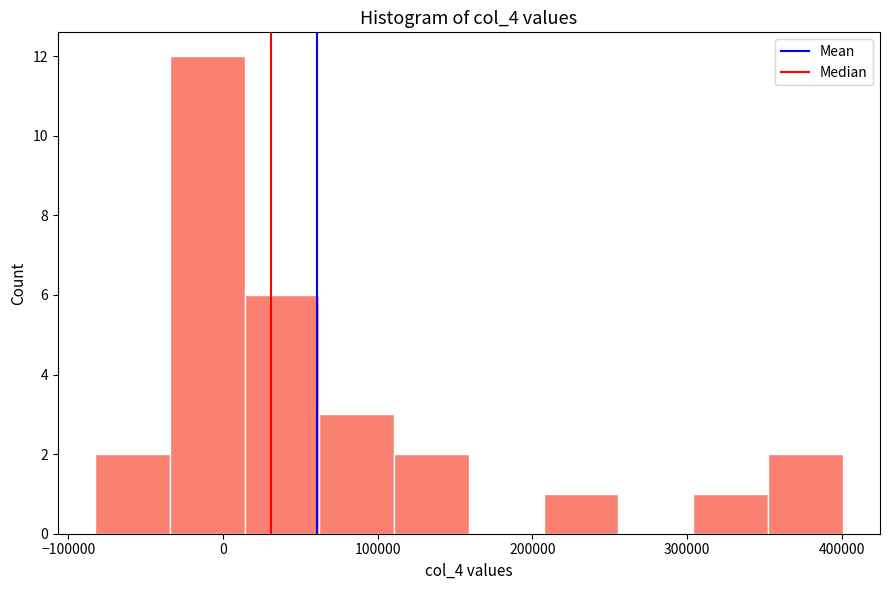

How tall is the bar that spans 300000 to 350000 on the x-axis? Neither the bar edges nor the heights are printed on the chart, so give them approximately, as read against the axes.

1